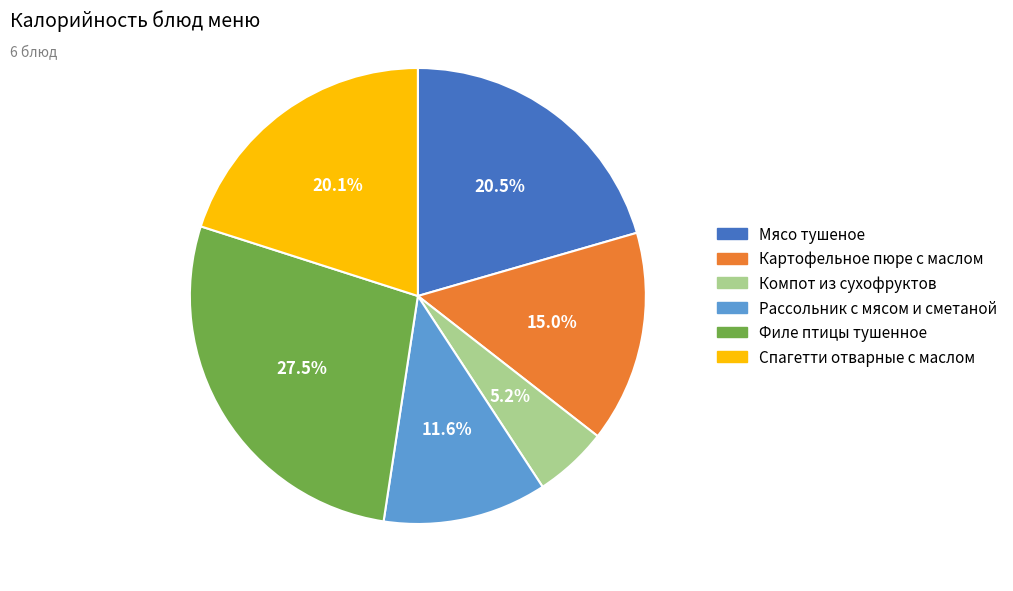

What is the smallest slice in the pie chart?

Компот из сухофруктов